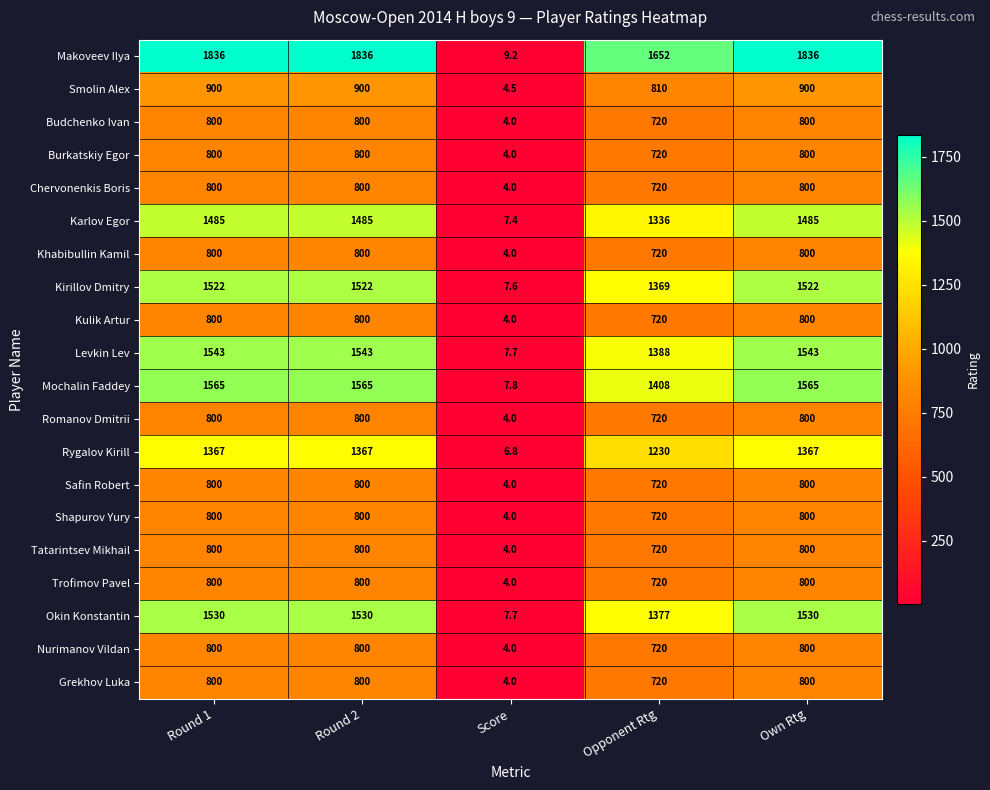

Between Score and Own Rtg, which series saw the biggest shift?

Makoveev Ilya